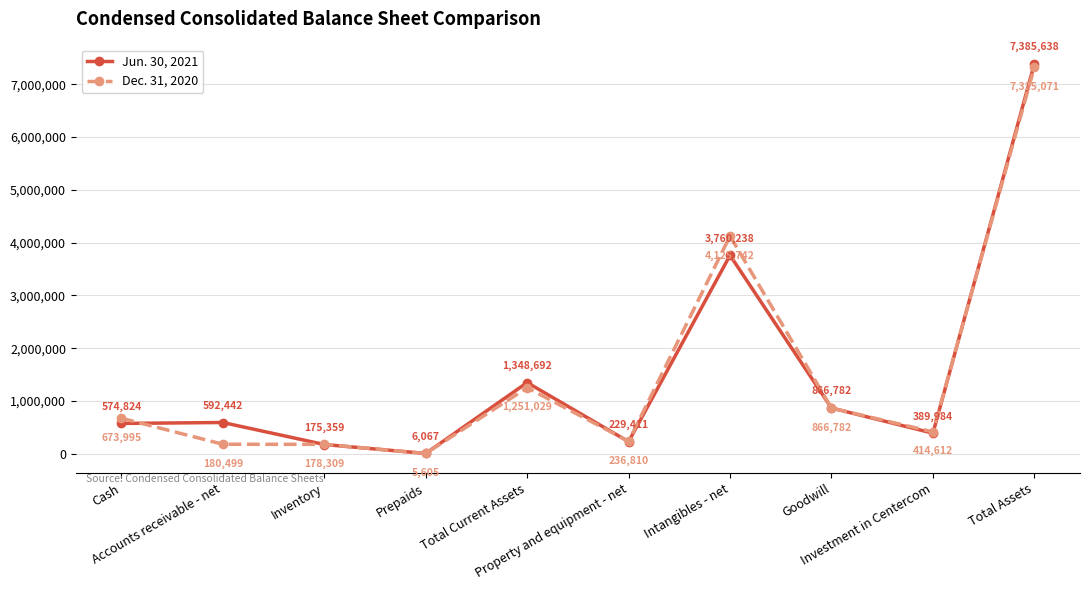

Which series has the widest spread of values?

Jun. 30, 2021